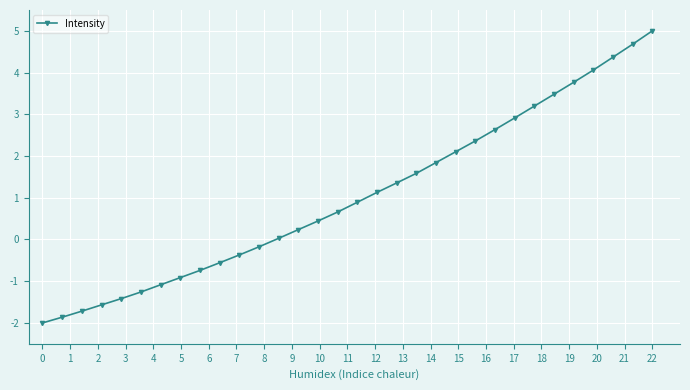

What is the value of the 26th point from the left?

3.2